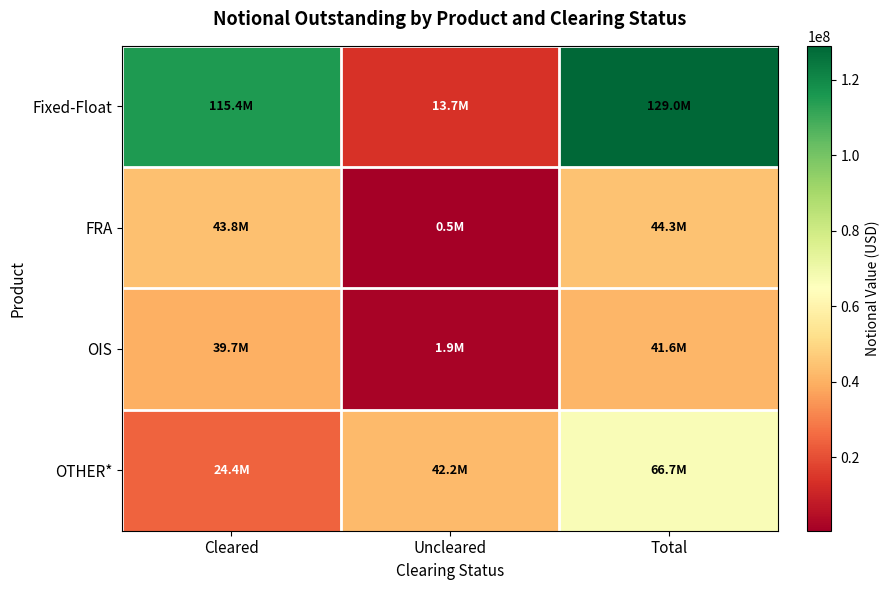

Which series changed the most between Cleared and Total?

OTHER*